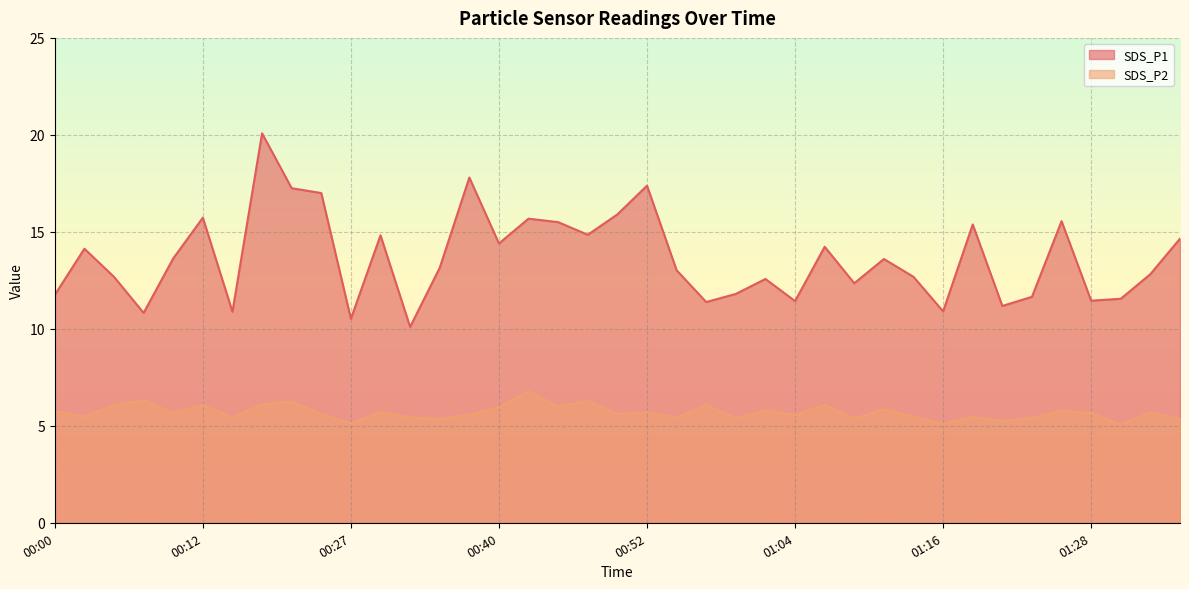

In SDS_P1, how many points are lower than both neighbors (excluding endpoints)?

12